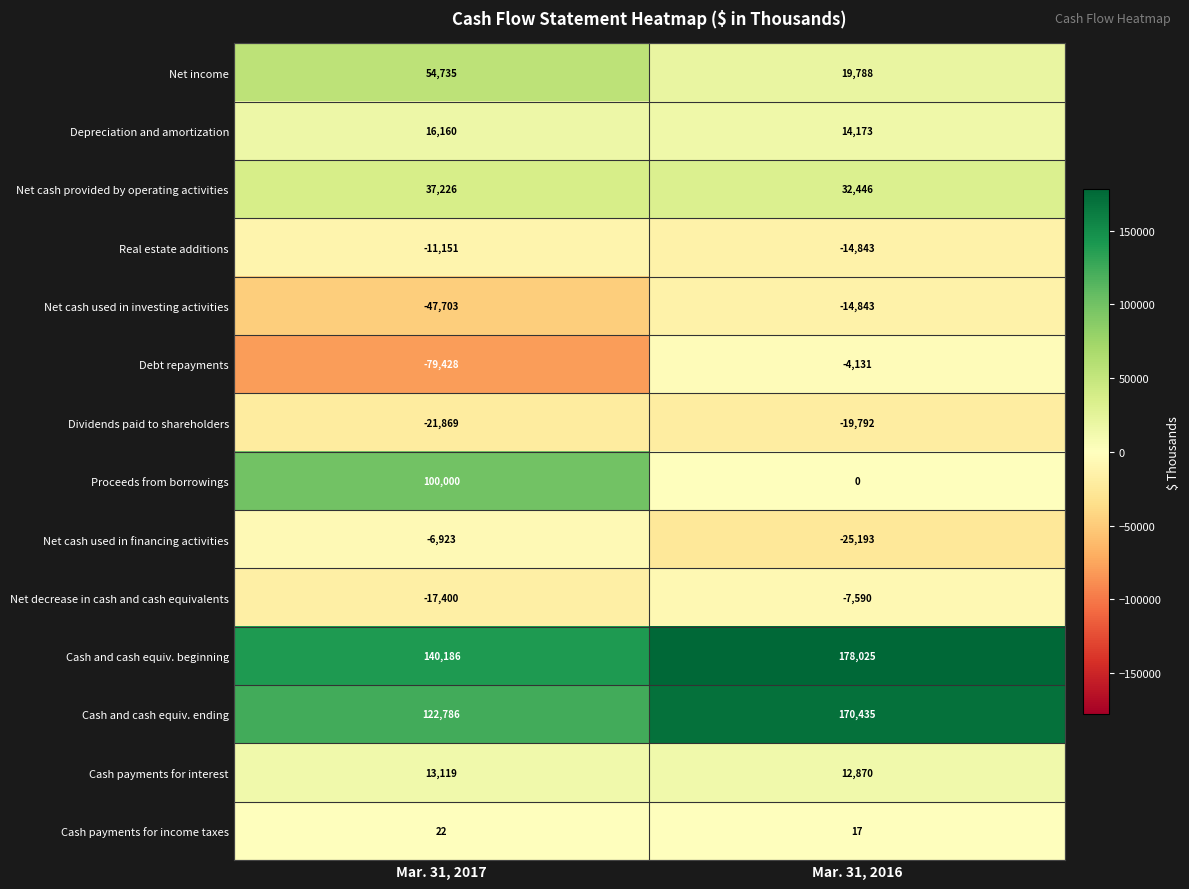

Which label corresponds to the largest value in the chart?

Mar. 31, 2016